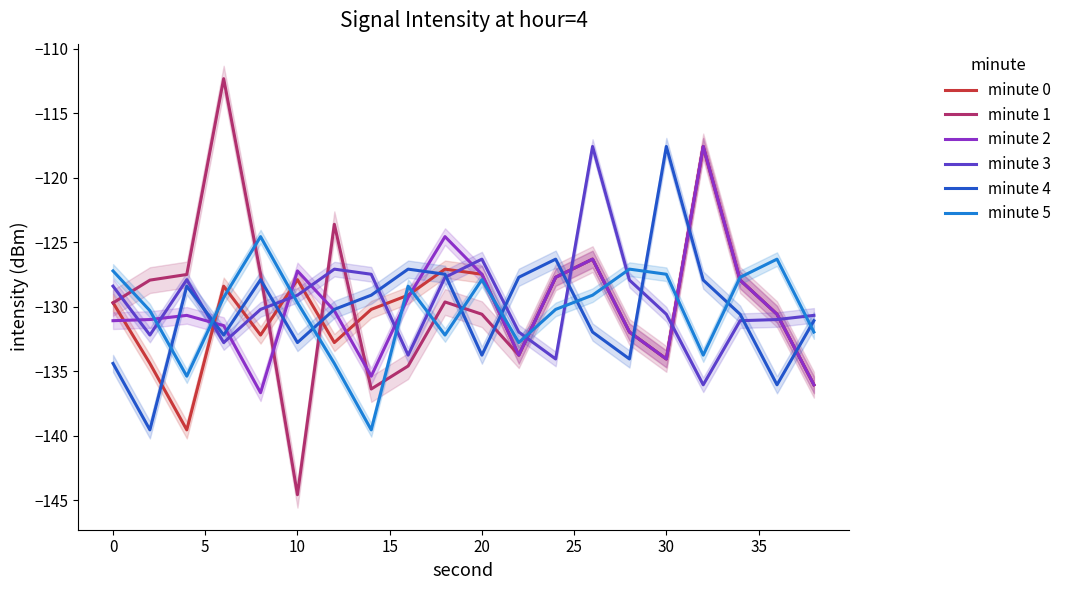

Which series ends up on top after the final intersection of minute 2 and minute 3?

minute 3